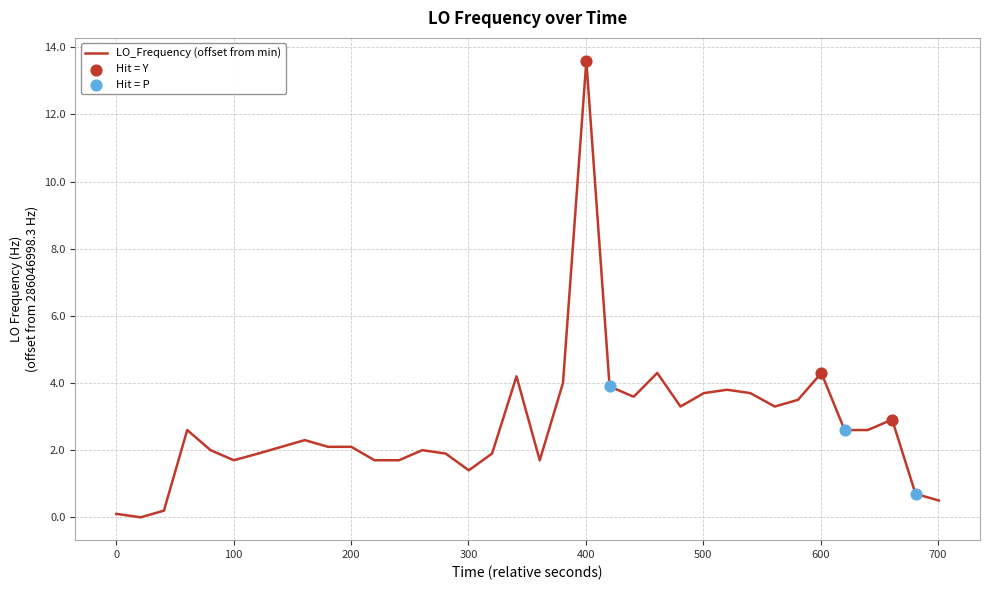

What is the difference between the maximum and minimum values?

13.6